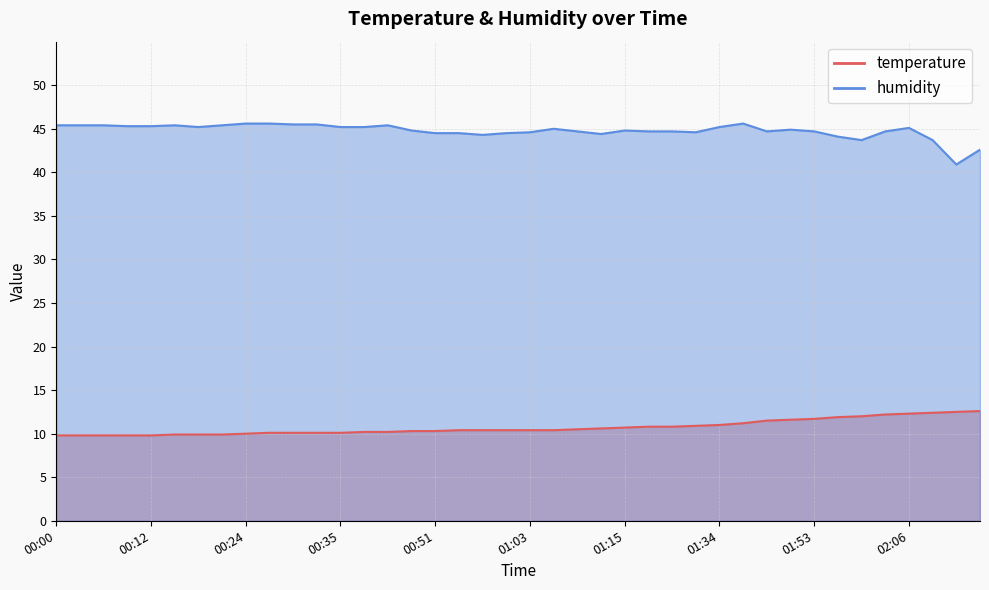

True or false: temperature and humidity cross at least once.

False